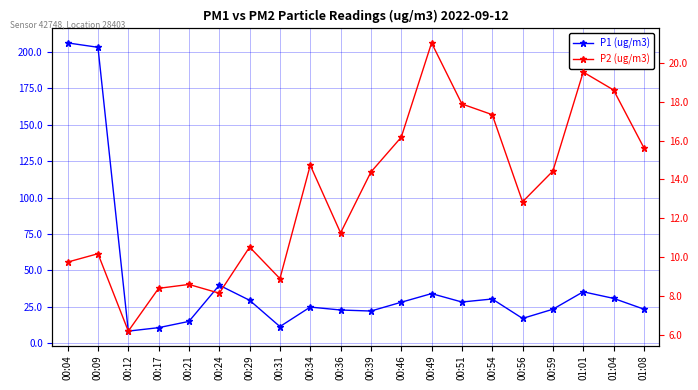

What is the difference between the maximum and minimum values in the P2 (ug/m3) series?

14.8